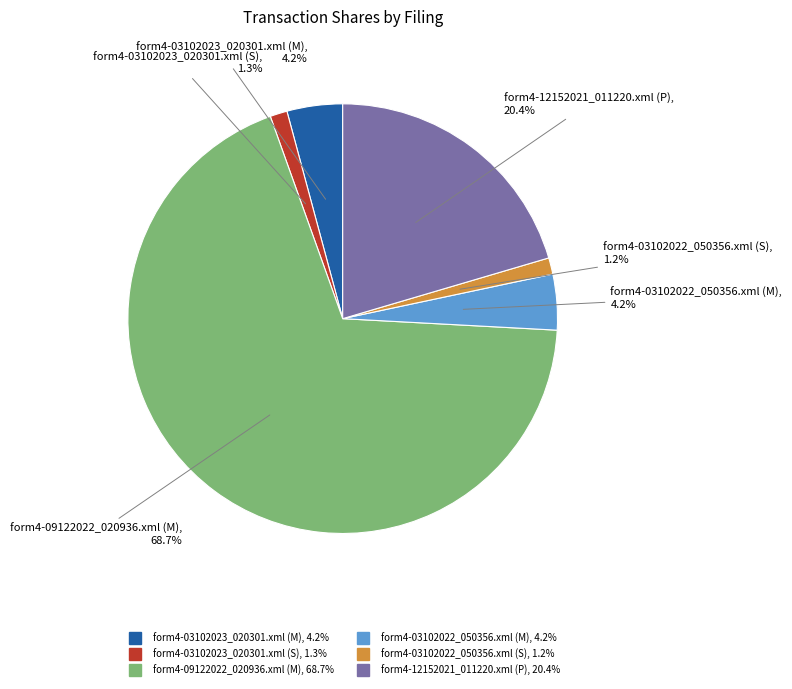

Which slice is the largest?

form4-09122022_020936.xml (M)